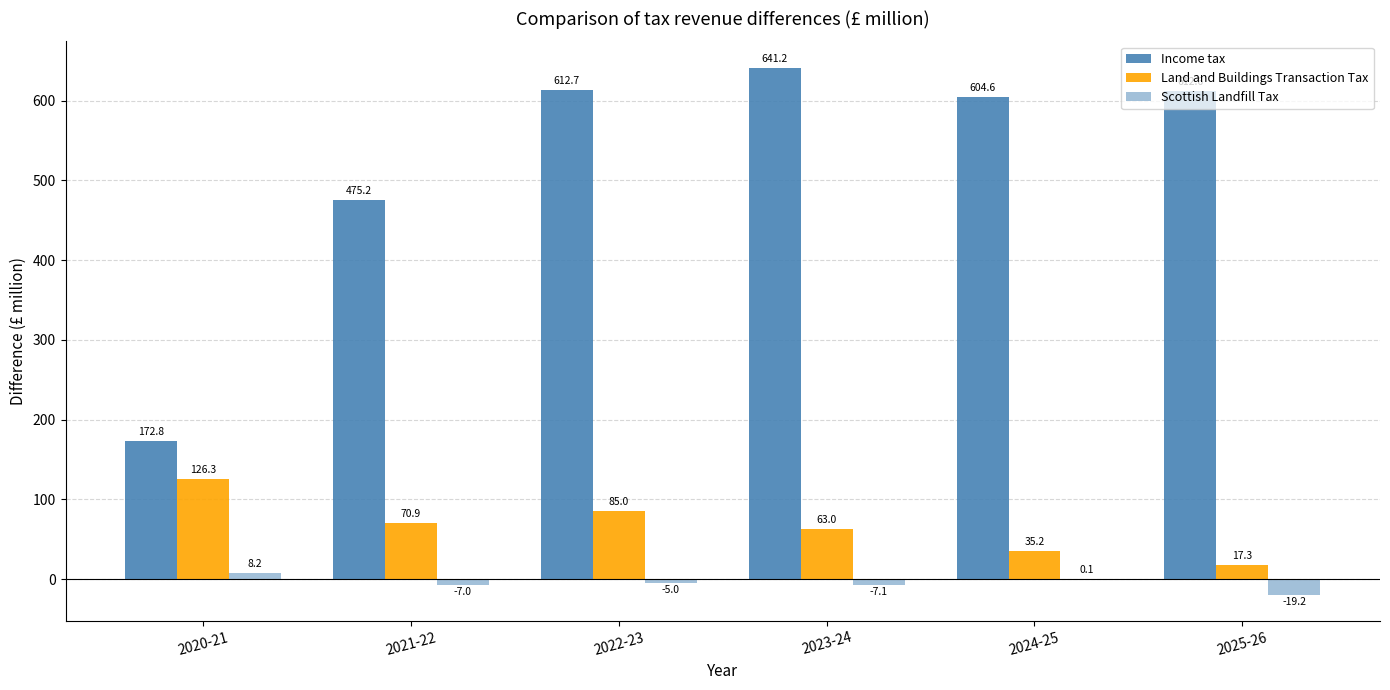

Is it true that Scottish Landfill Tax equals 0.1 at 2024-25?

False